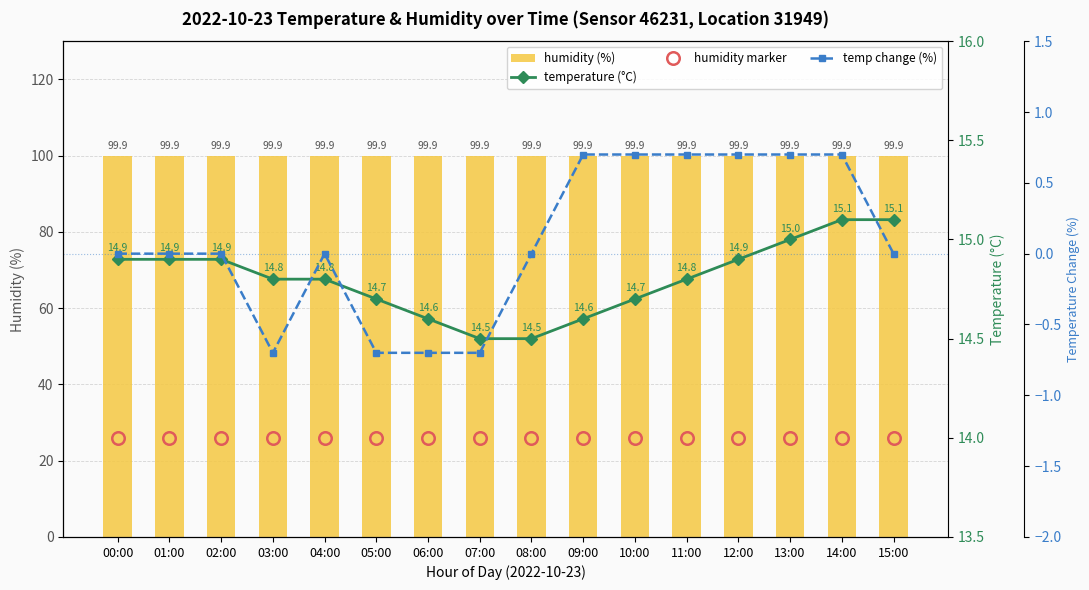

At which label does humidity marker reach its peak?

00:00